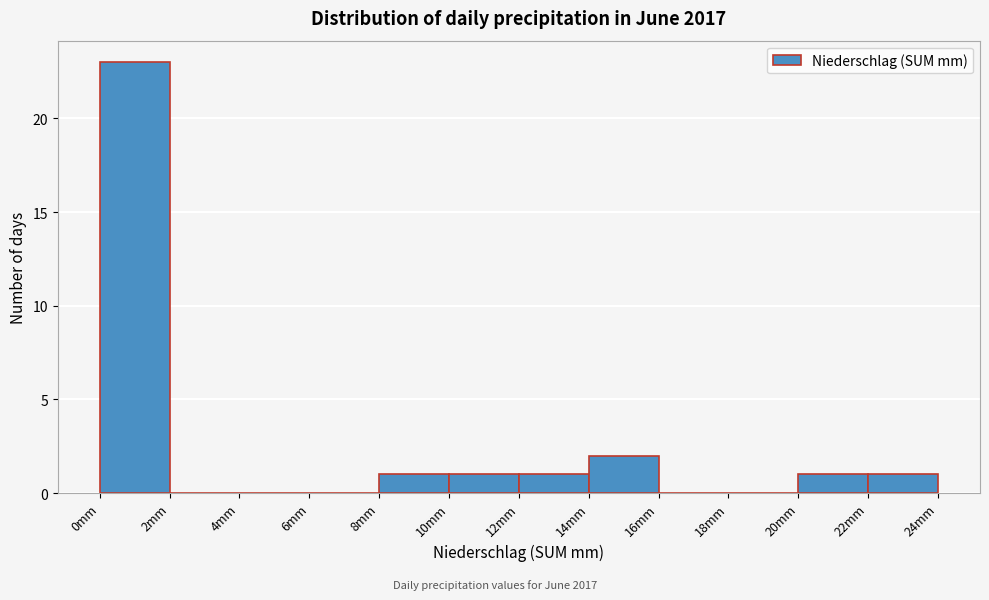

Over which range of the x-axis is the bar tallest?

0 to 2